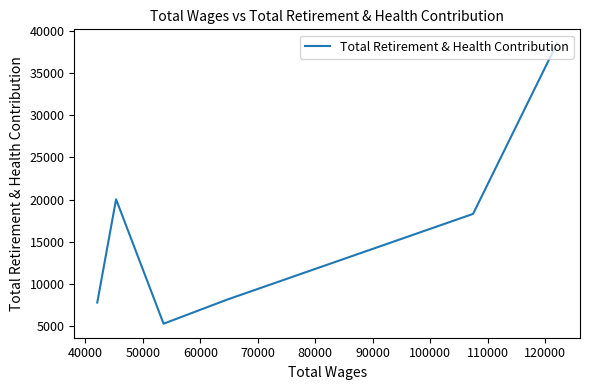

Count the number of values greater than 18299.

2